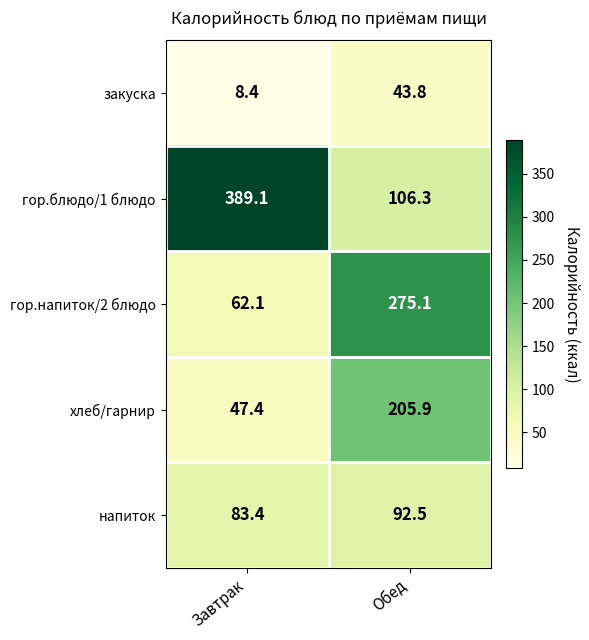

Rank the series at Завтрак from lowest to highest value.

закуска, хлеб/гарнир, гор.напиток/2 блюдо, напиток, гор.блюдо/1 блюдо